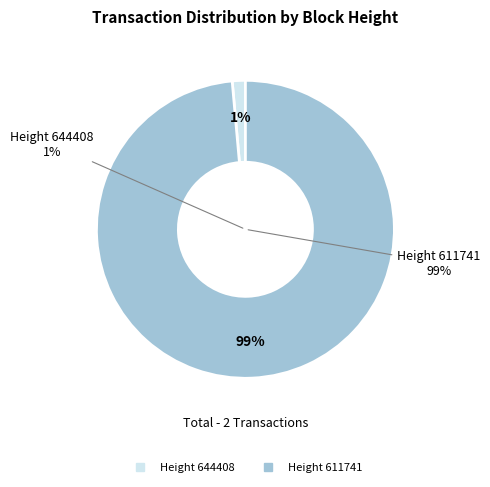

Is 611741 the majority of the pie?

Yes